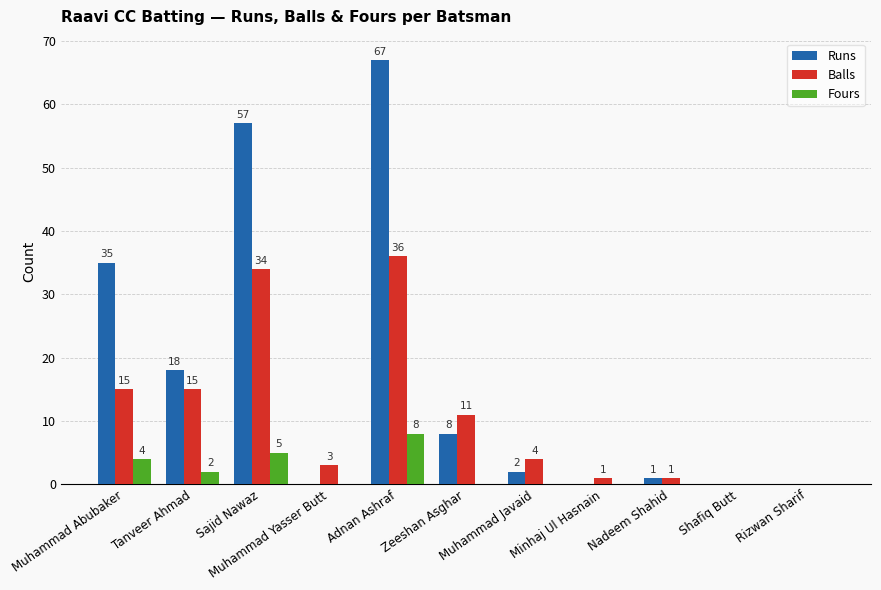

What is the total value across all series at Adnan Ashraf?

111